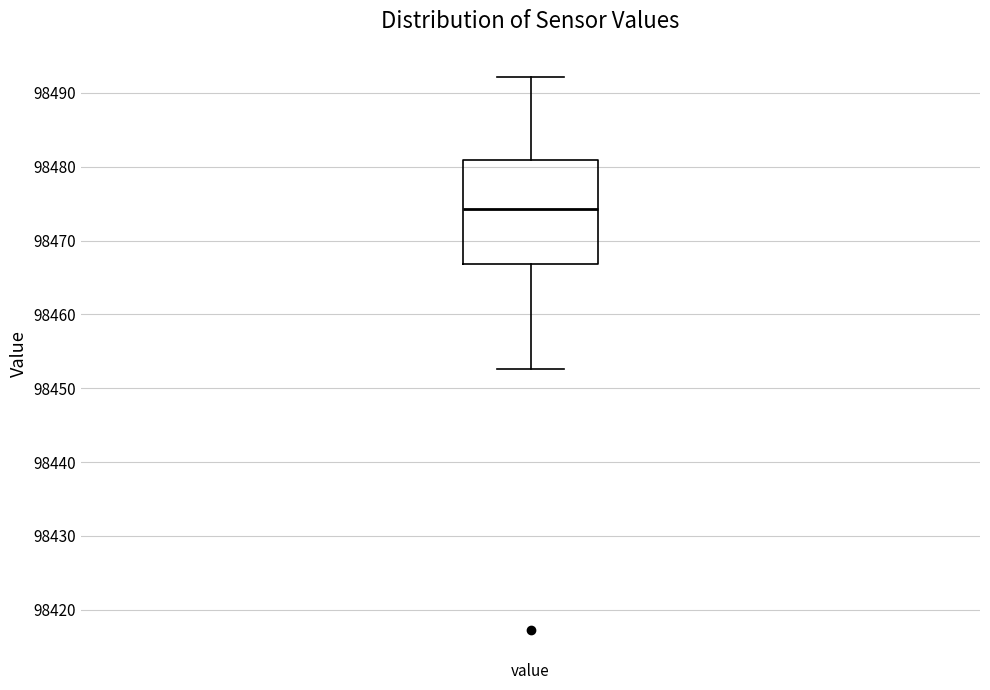

Where does the upper whisker of the box for value end on the y-axis? The values are not printed on the chart, so give them approximately, as read against the axis.

98492